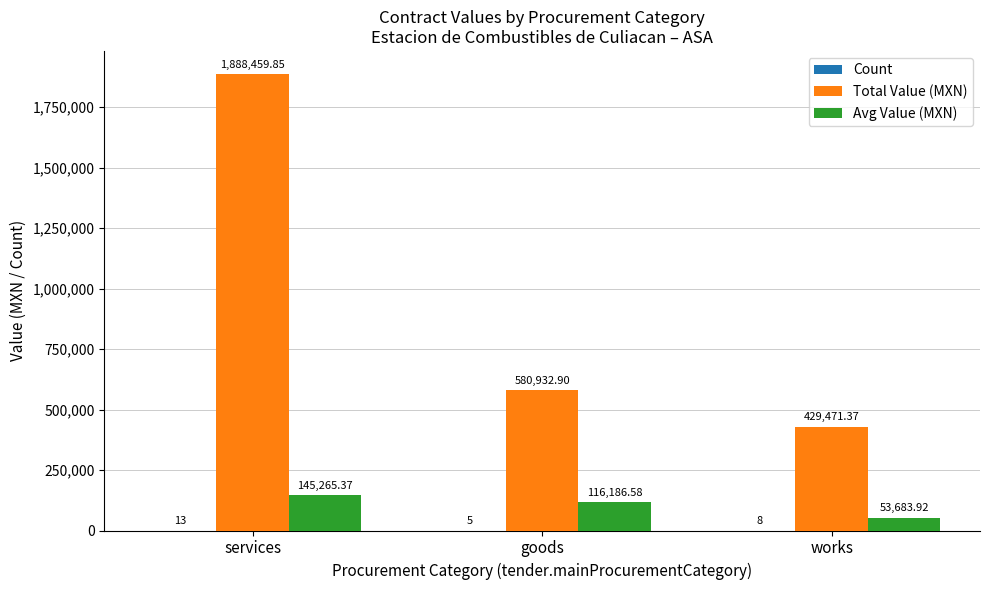

At which label does Avg Value (MXN) reach its peak?

services